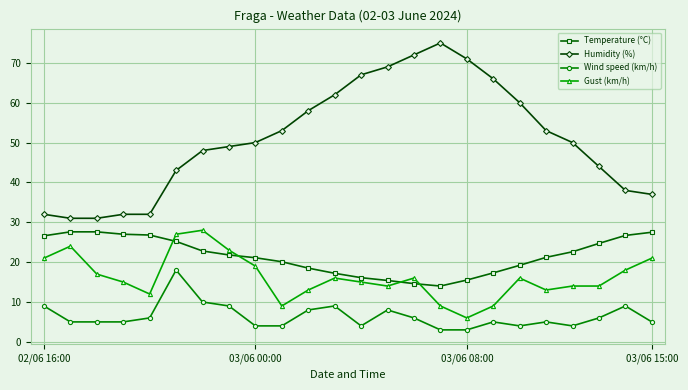

Which series has the largest total across all categories?

Humidity (%)